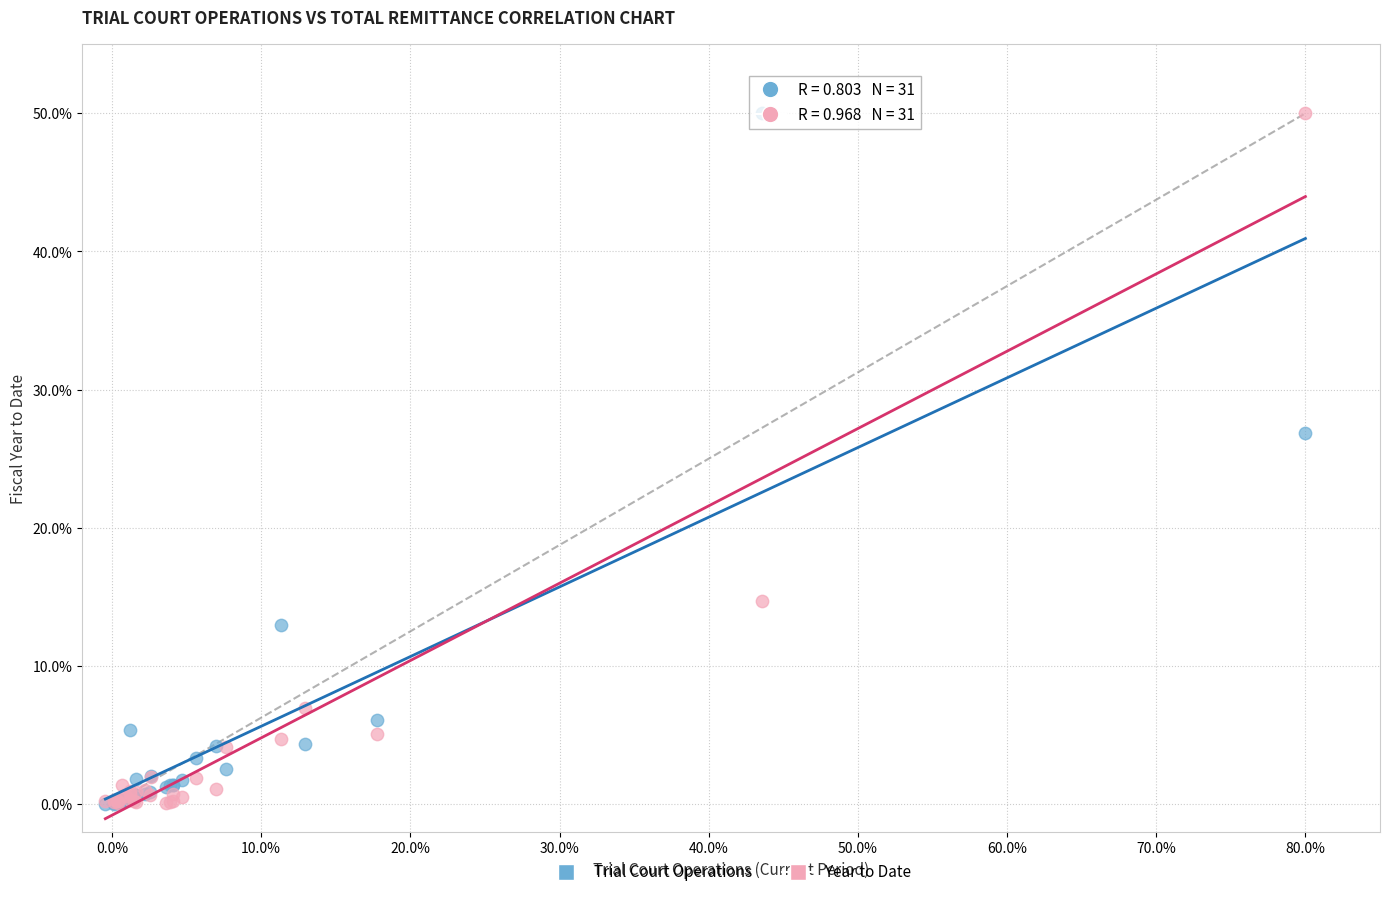

In the Year to Date series, what Y value is closest to 25?

14.7